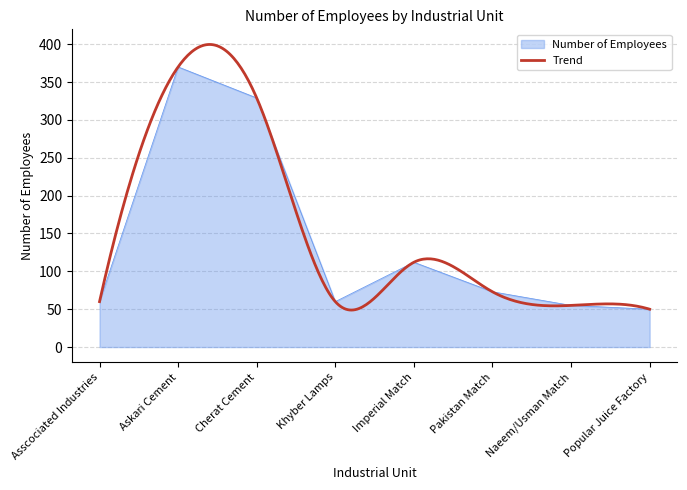

What is the greatest value displayed?

370